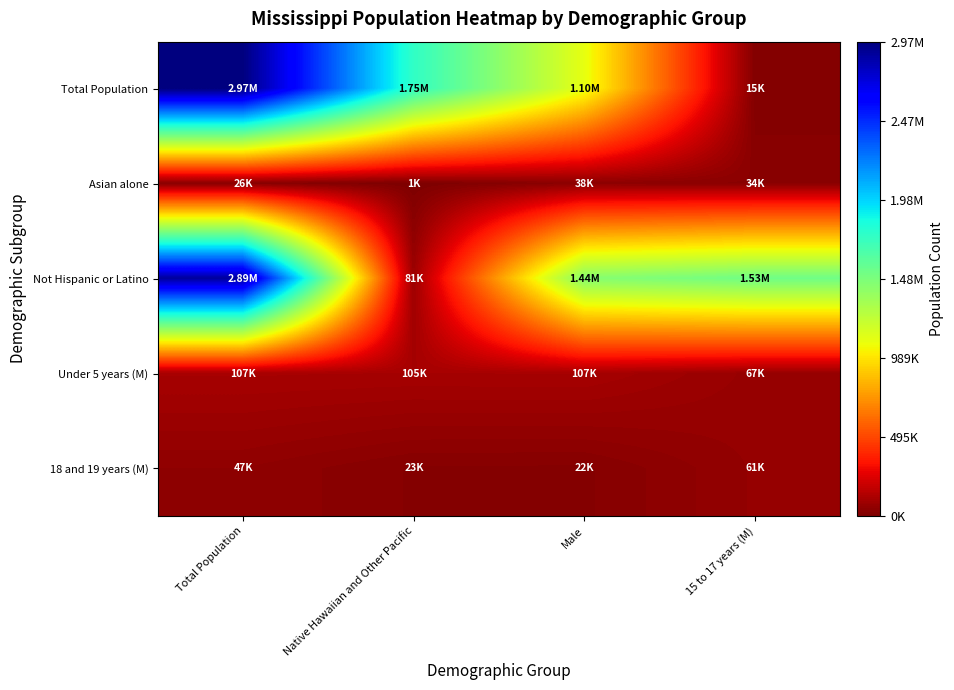

Reading right to left, extract all data points from this chart.

Total Population: 15 to 17 years (M)=15030	Male=1098385	Native Hawaiian and Other Pacific=1754684	Total Population=2967297
Asian alone: 15 to 17 years (M)=34107	Male=38162	Native Hawaiian and Other Pacific=1187	Total Population=25742
Not Hispanic or Latino: 15 to 17 years (M)=1526057	Male=1441240	Native Hawaiian and Other Pacific=81481	Total Population=2885816
Under 5 years (M): 15 to 17 years (M)=66650	Male=106606	Native Hawaiian and Other Pacific=105042	Total Population=107465
18 and 19 years (M): 15 to 17 years (M)=60829	Male=21769	Native Hawaiian and Other Pacific=22835	Total Population=47495